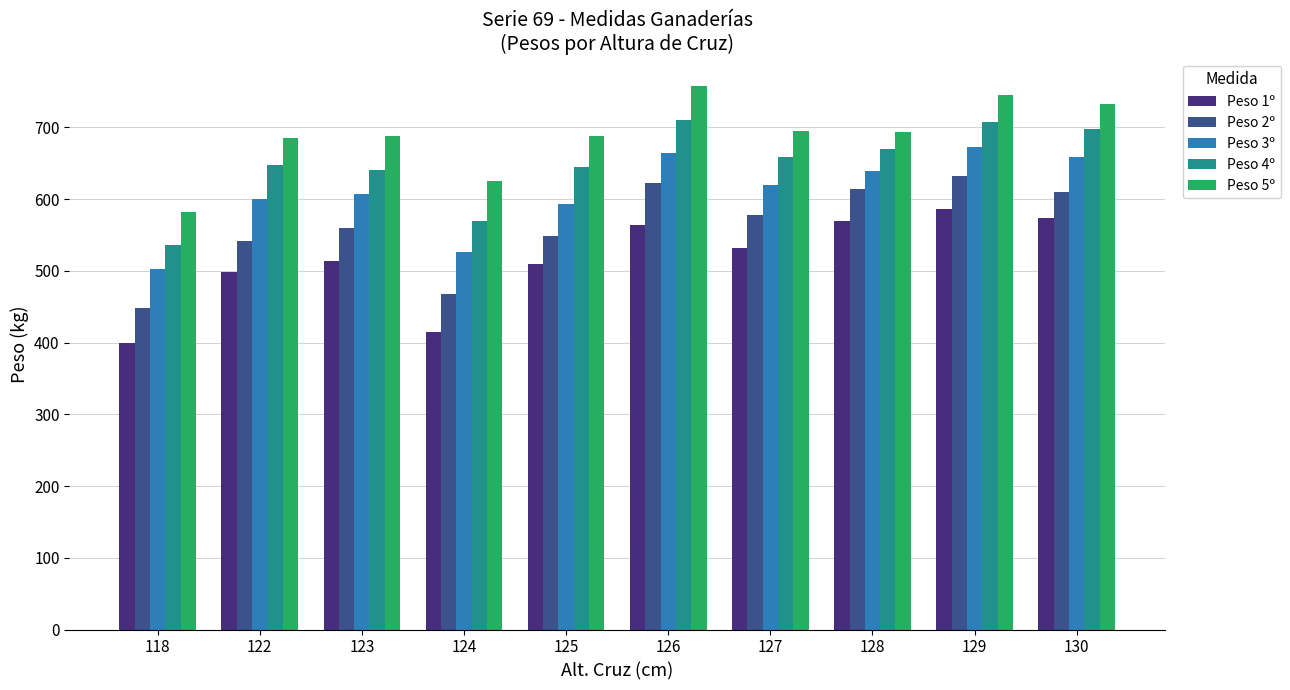

Which series has the largest range (max minus min)?

Peso 1º